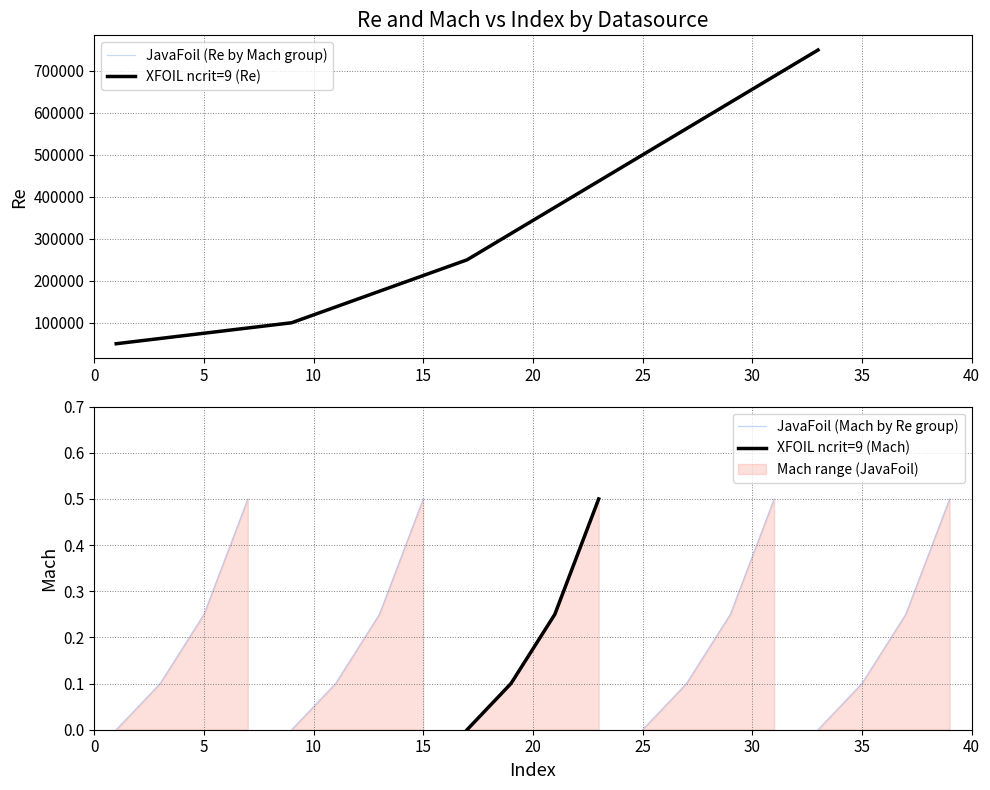

Which series has the largest total across all categories?

Re (JavaFoil)